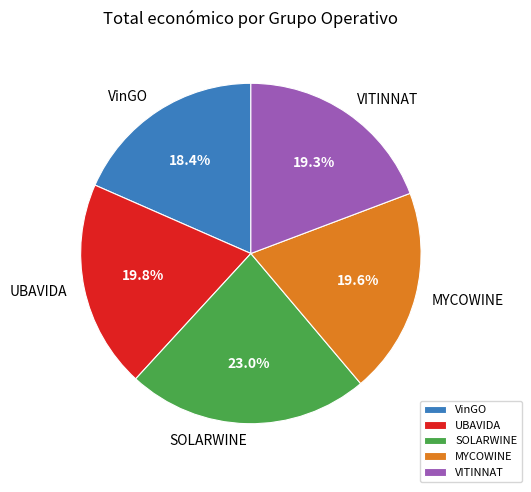

To the nearest percent, what is the difference between the VinGO and UBAVIDA slice percentages?

1%